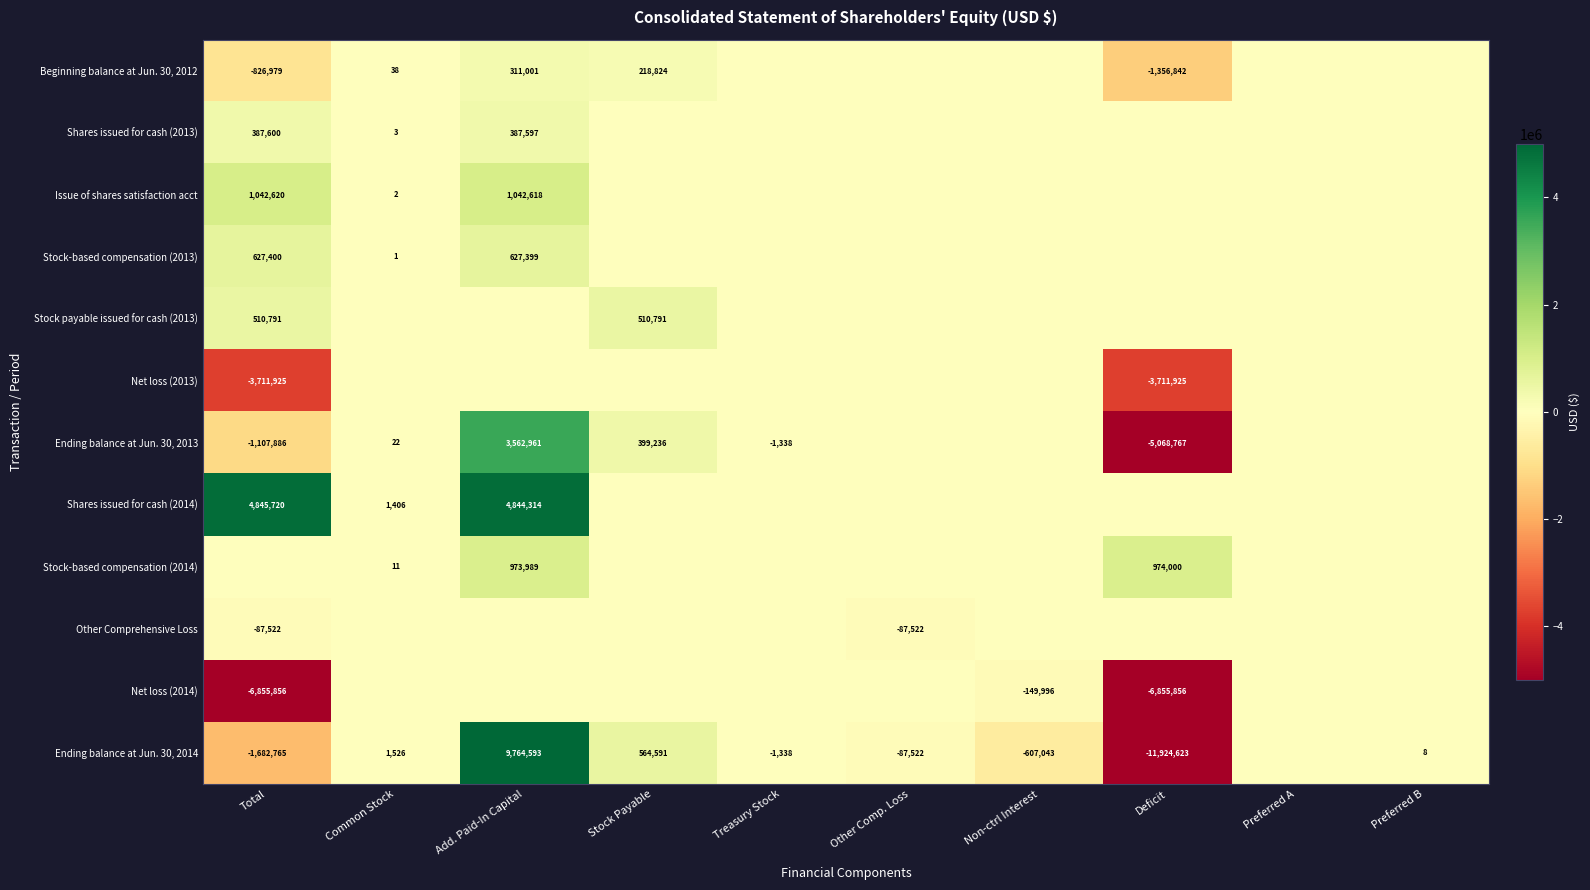

What is the sum of the Beginning balance at Jun. 30, 2012 values at Add. Paid-In Capital and Stock Payable?

529825